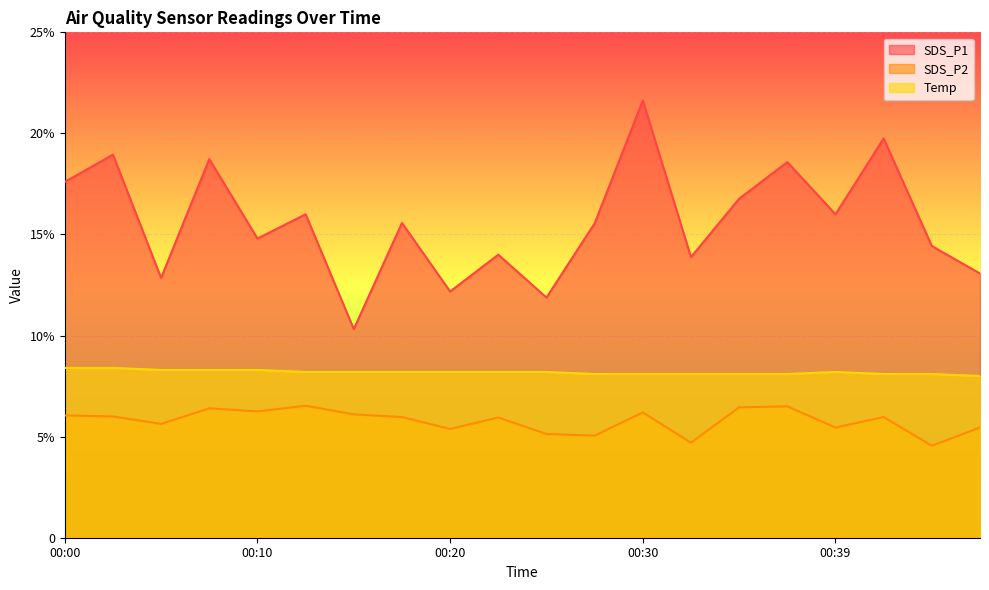

True or false: SDS_P1 and Temp intersect in this chart.

False